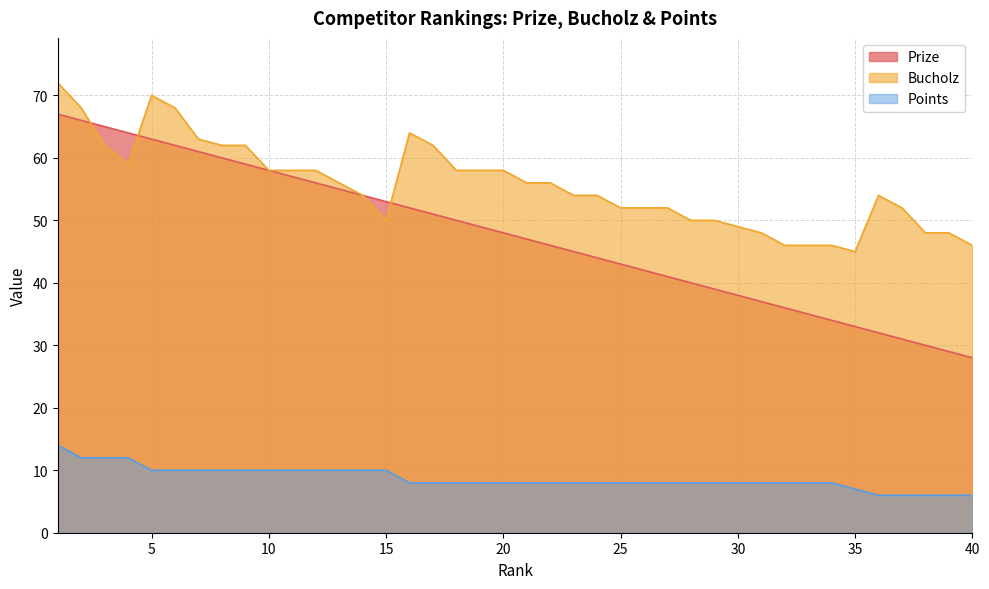

How many categories are shown in the chart?

40